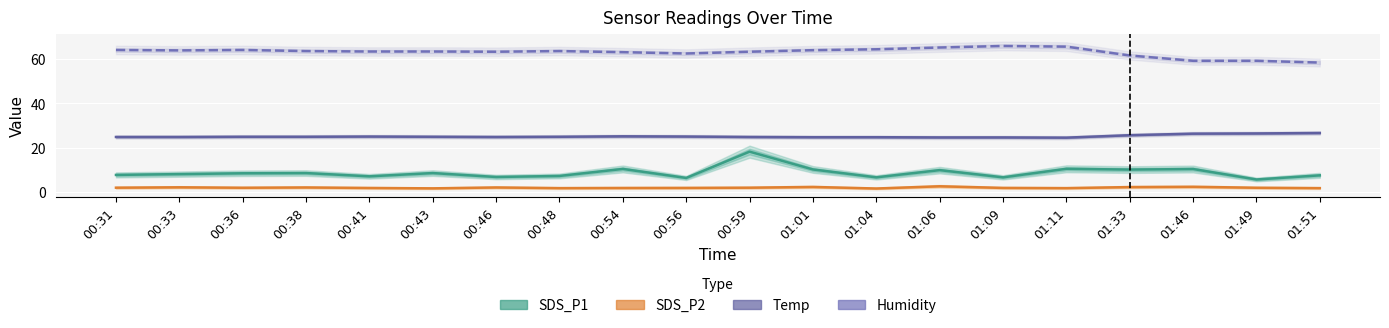

How many interior local peaks does the SDS_P1 series have?

7